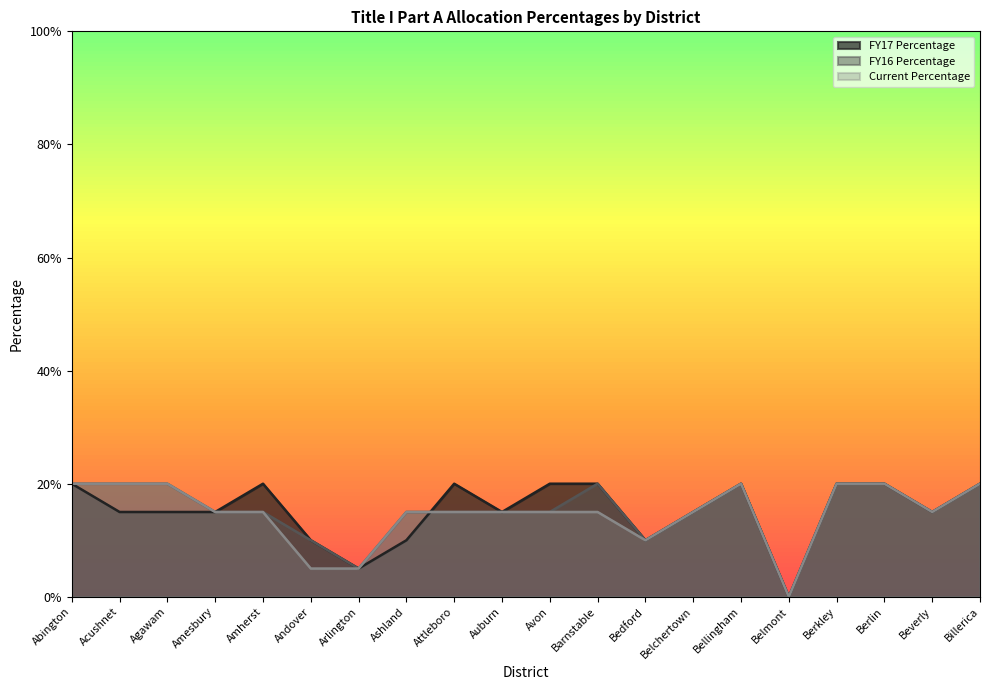

Which series has the widest spread of values?

FY17 Percentage